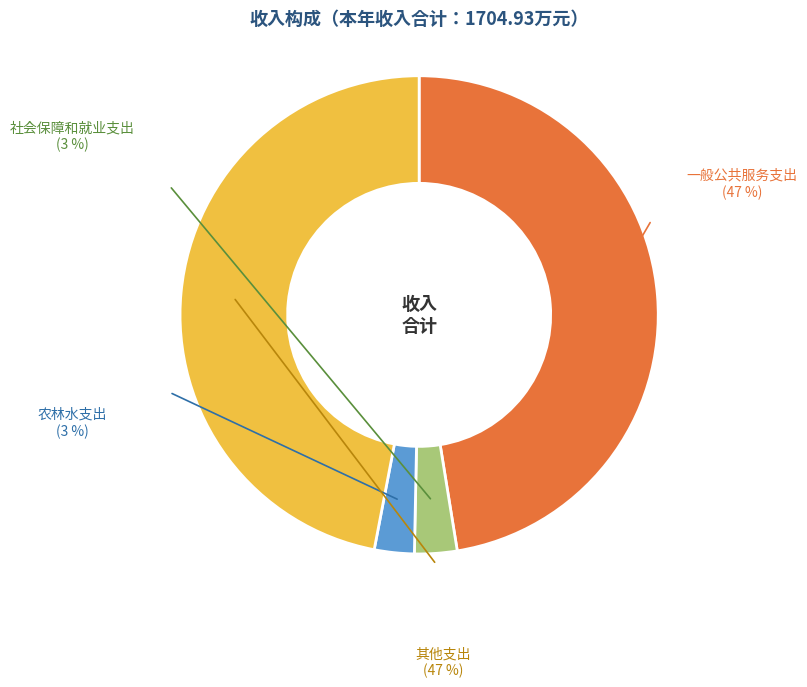

Do 农林水支出 and 社会保障和就业支出 together represent more than half of the pie?

No